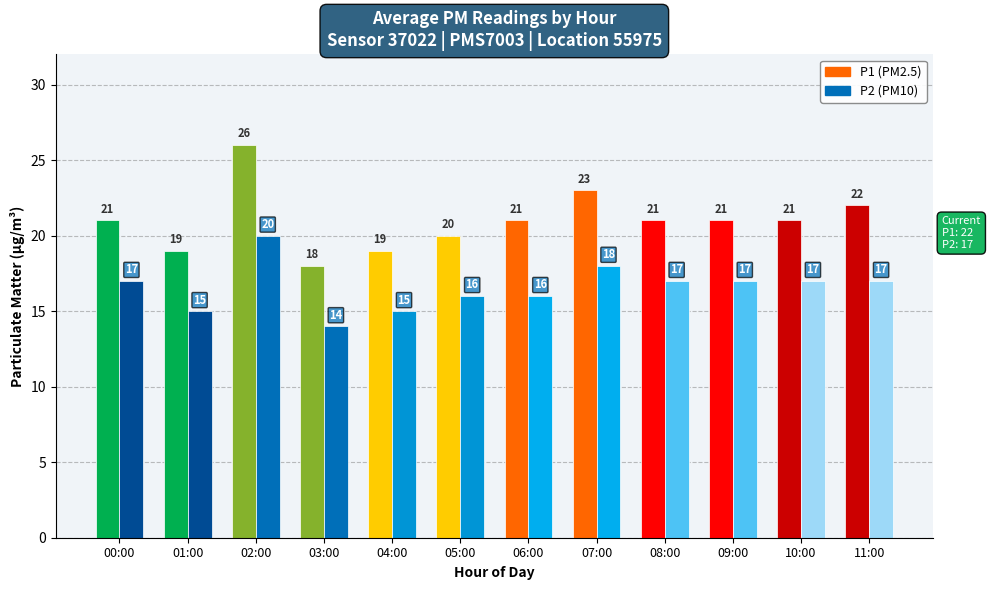

Reading right to left, extract all data points from this chart.

P1: 22	21	21	21	23	21	20	19	18	26	19	21
P2: 17	17	17	17	18	16	16	15	14	20	15	17